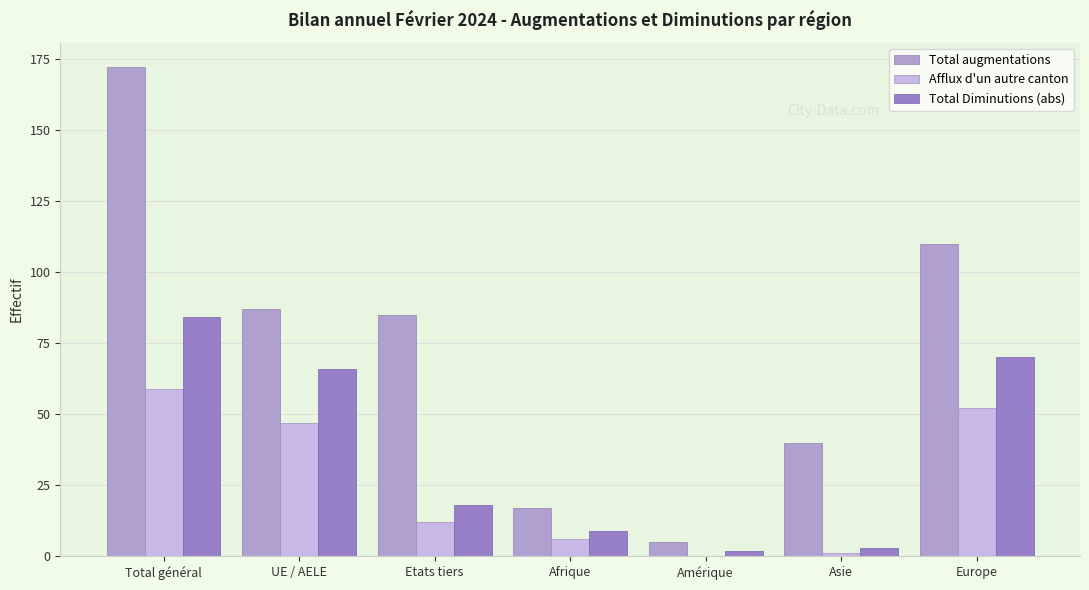

How many distinct data groups are displayed?

3